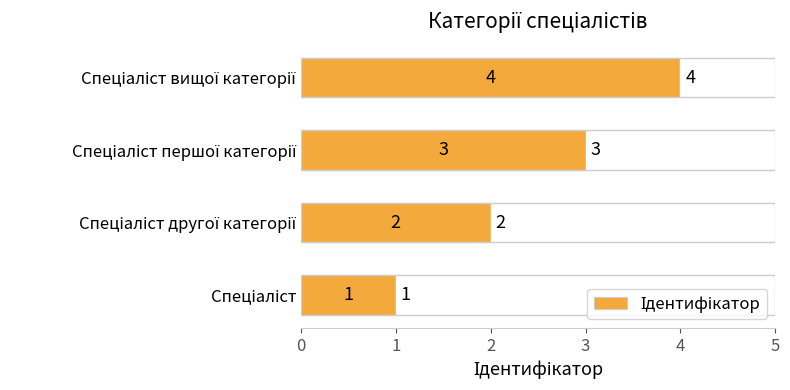

Count the number of categories in the chart.

4